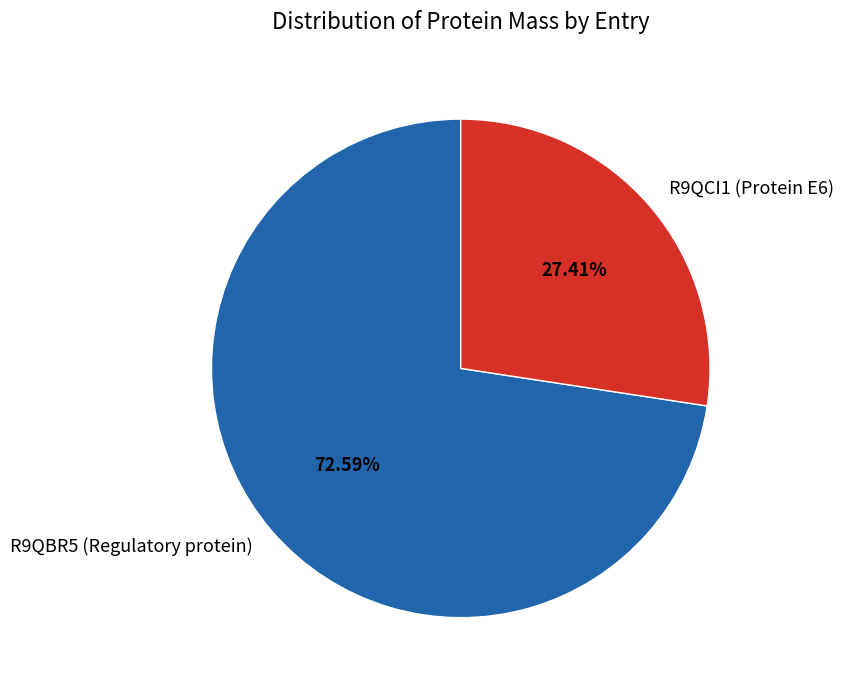

Combined, what portion of the pie is R9QCI1 (Protein E6) and R9QBR5 (Regulatory protein)?

100.0%